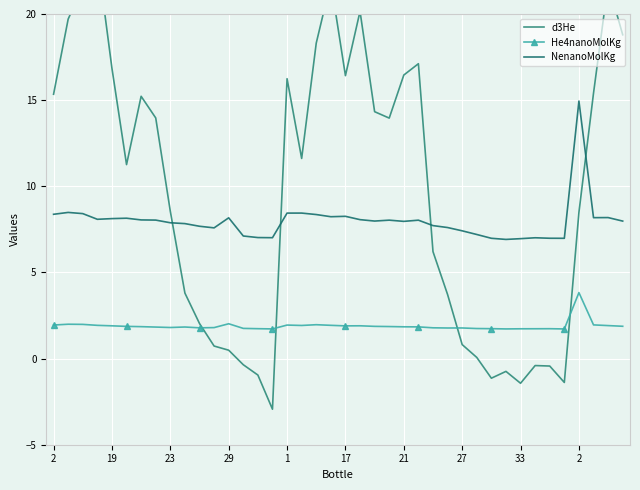

True or false: NenanoMolKg has more than 2 points higher than both neighbors.

True